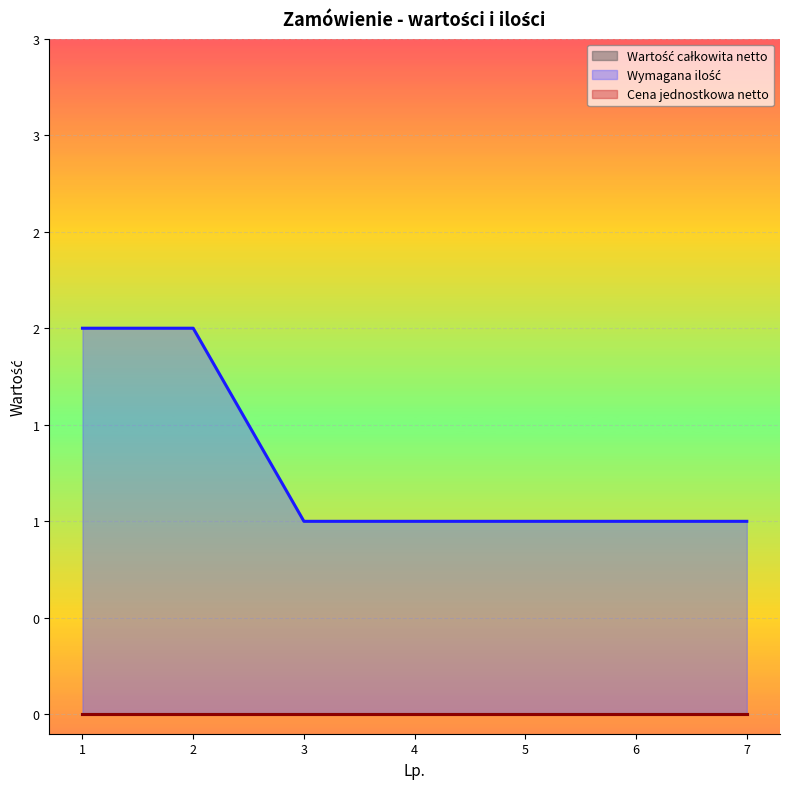

Reading left to right, transcribe all the data shown in this chart.

Wartość całkowita netto: 1=0	2=0	3=0	4=0	5=0	6=0	7=0
Wymagana ilość: 1=2	2=2	3=1	4=1	5=1	6=1	7=1
Cena jednostkowa netto: 1=0	2=0	3=0	4=0	5=0	6=0	7=0